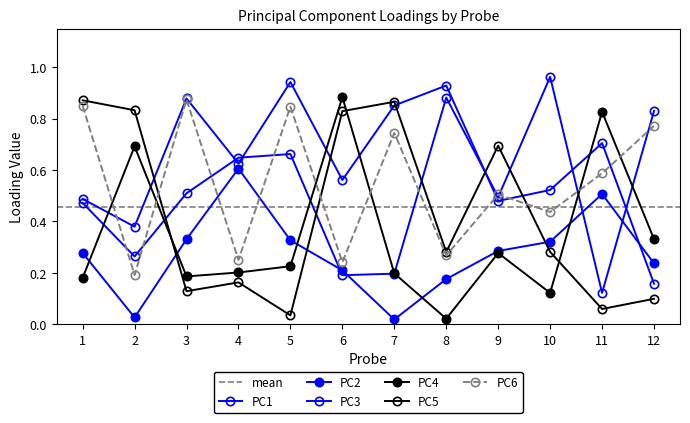

At which category does PC2 reach its first local valley?

2